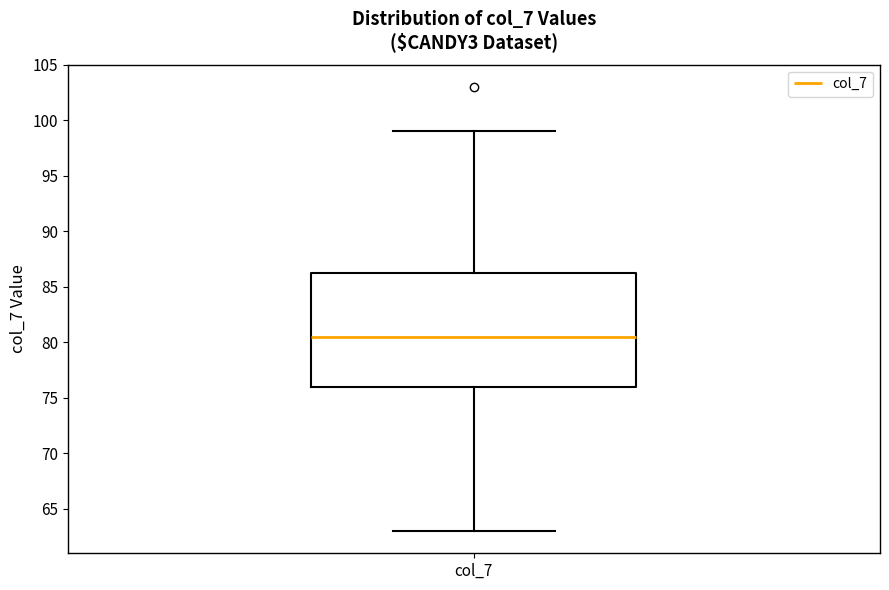

Transcribe this box plot: give where the median line is, the range the box spans, and where the two whiskers end, as read against the y-axis. The values are not printed on the chart, so give them approximately, as read against the axis.

median 80.5, box 76.0 to 86.5, whiskers 63.0 to 99.0